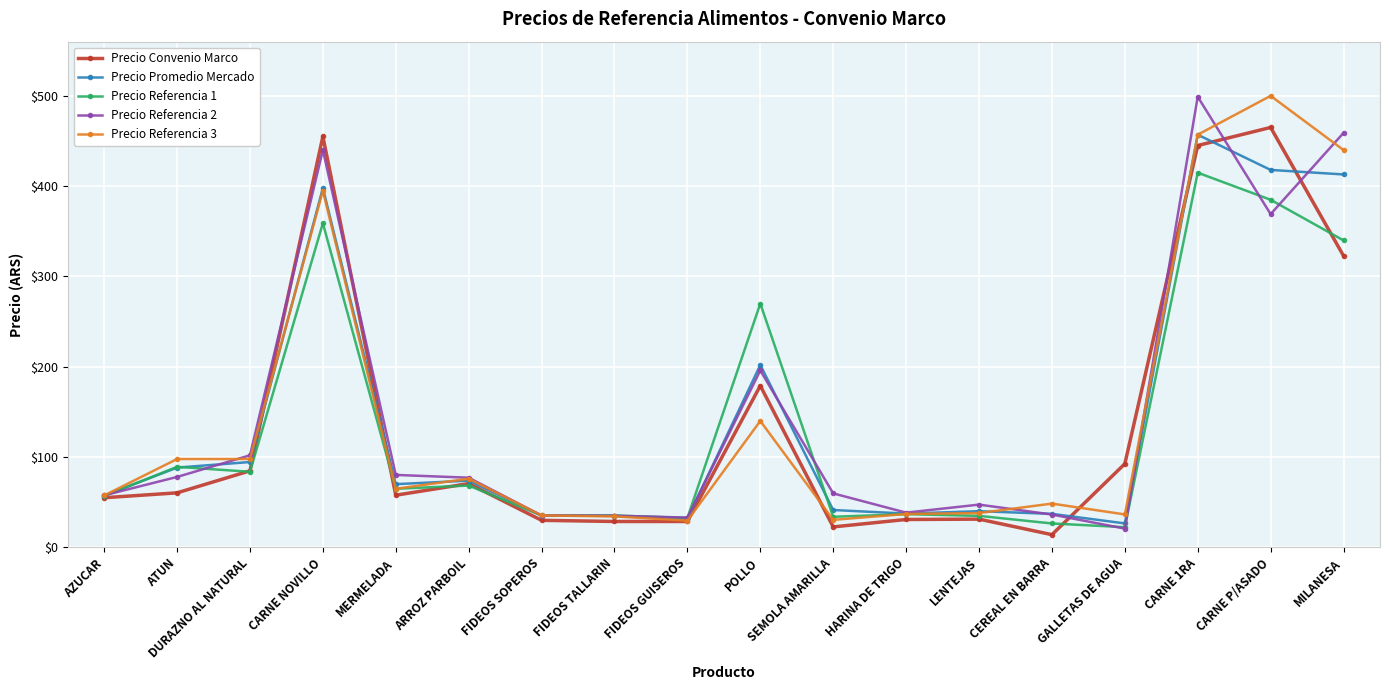

Which series changed the most between AZUCAR and CEREAL EN BARRA?

Precio Convenio Marco